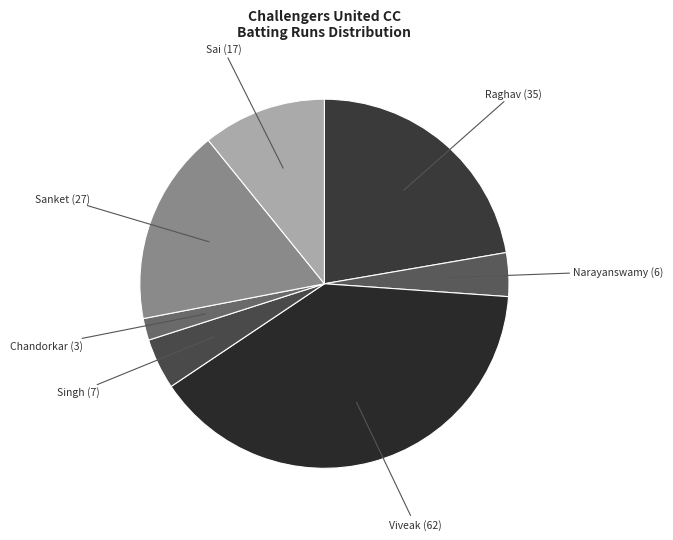

Which category has the biggest portion of the pie?

Viveak